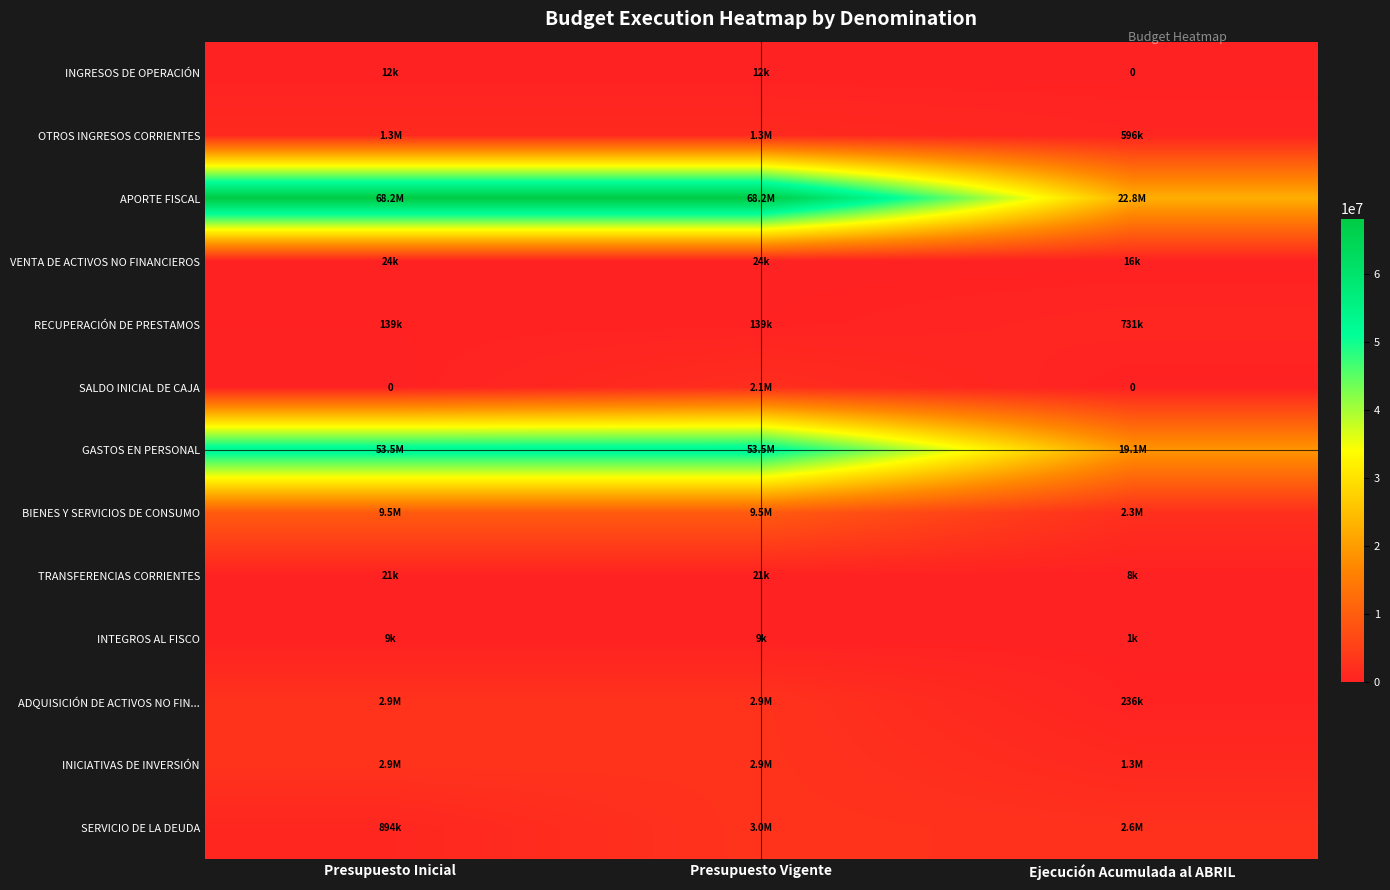

Which series changed the most between Presupuesto Inicial and Presupuesto Vigente?

SALDO INICIAL DE CAJA